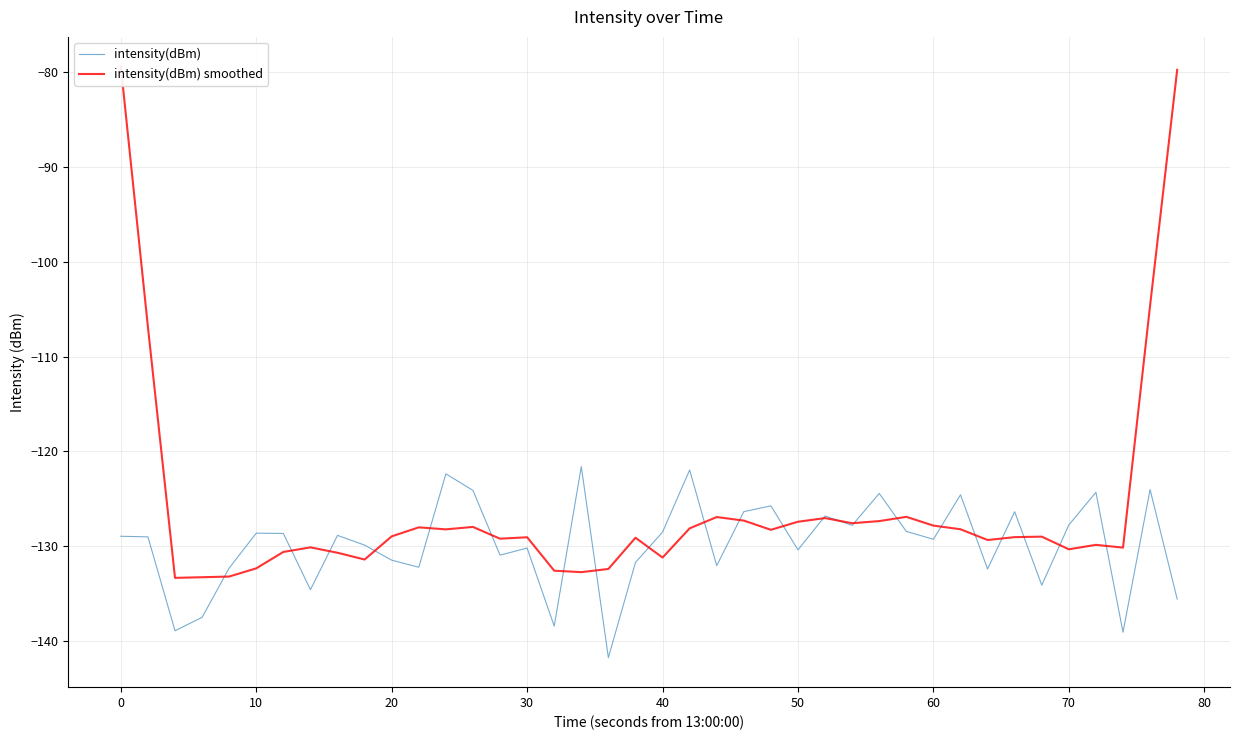

What is the maximum value for intensity(dBm)?

-121.6